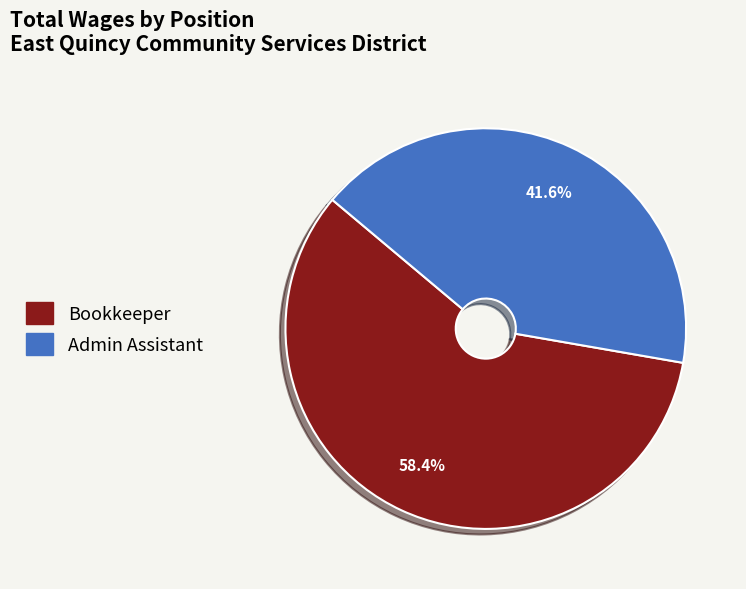

Which has a higher value, Bookkeeper or Admin Assistant?

Bookkeeper